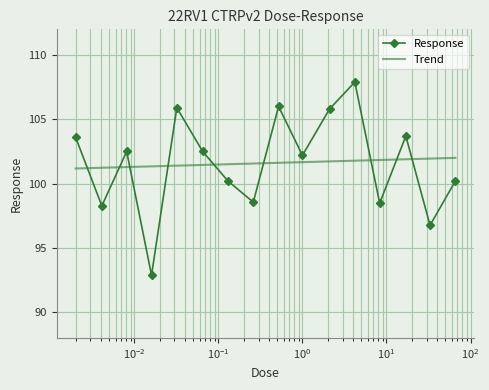

Where is the data nearest to the value 100?

0.13